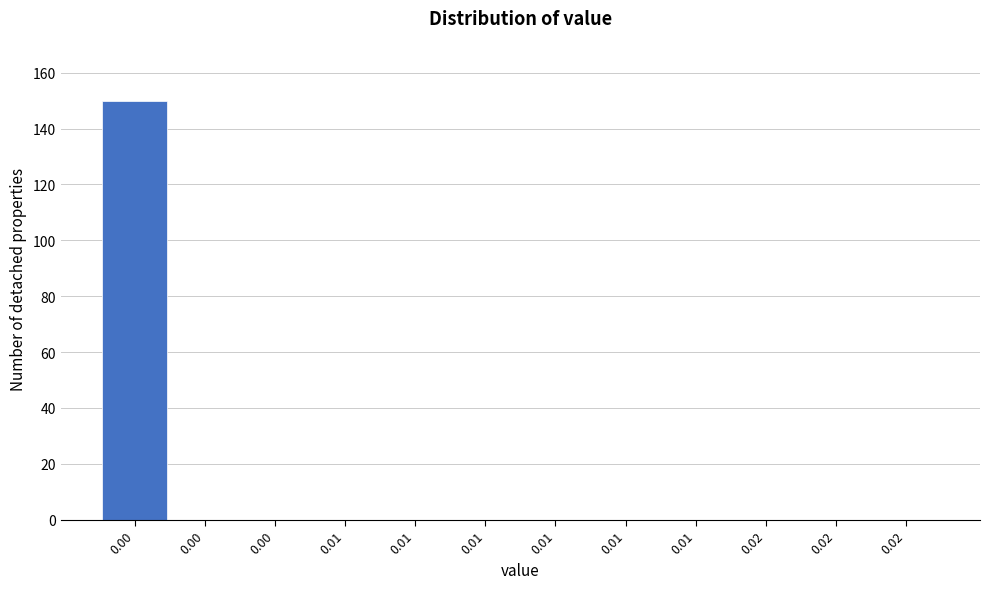

Are the bars horizontal?

No